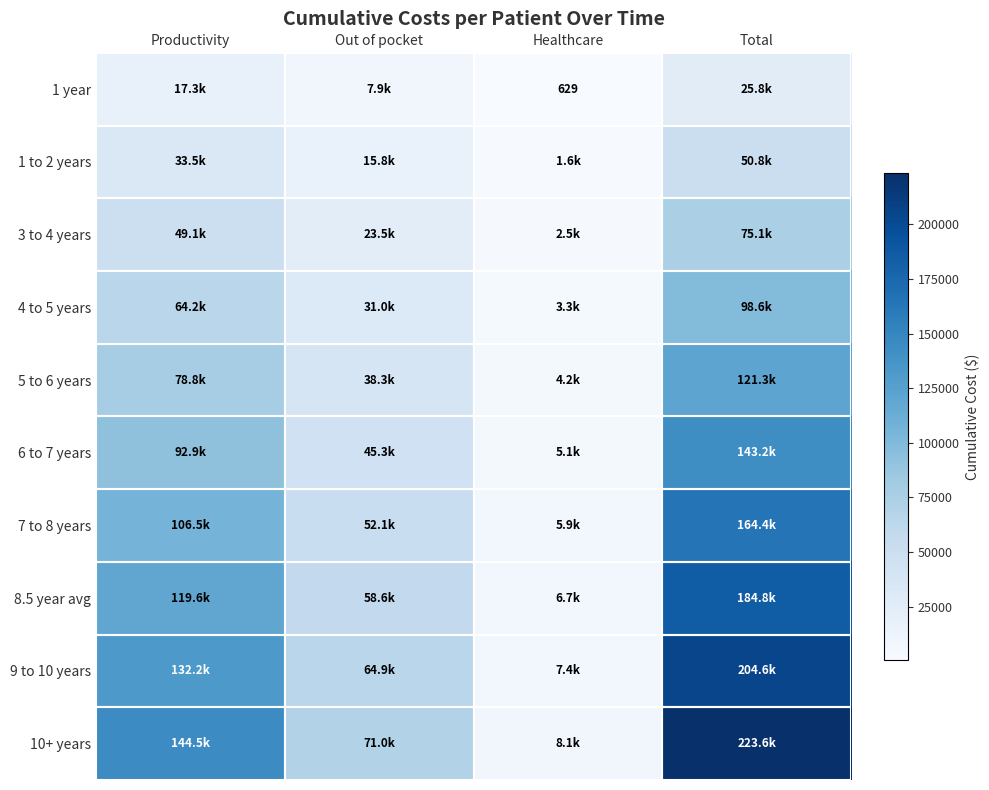

Which has a higher value, Productivity or Healthcare?

Productivity